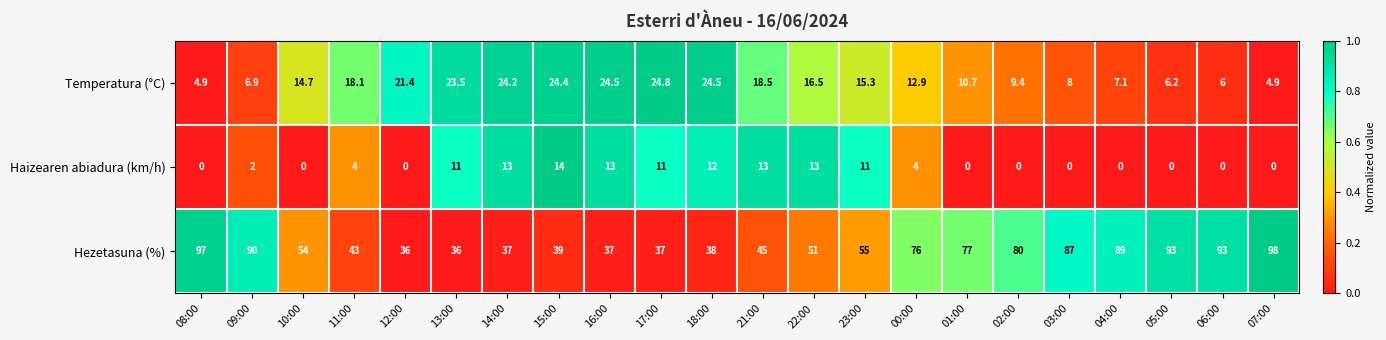

What is the sum of the Hezetasuna (%) values at 13:00 and 10:00?

90.0